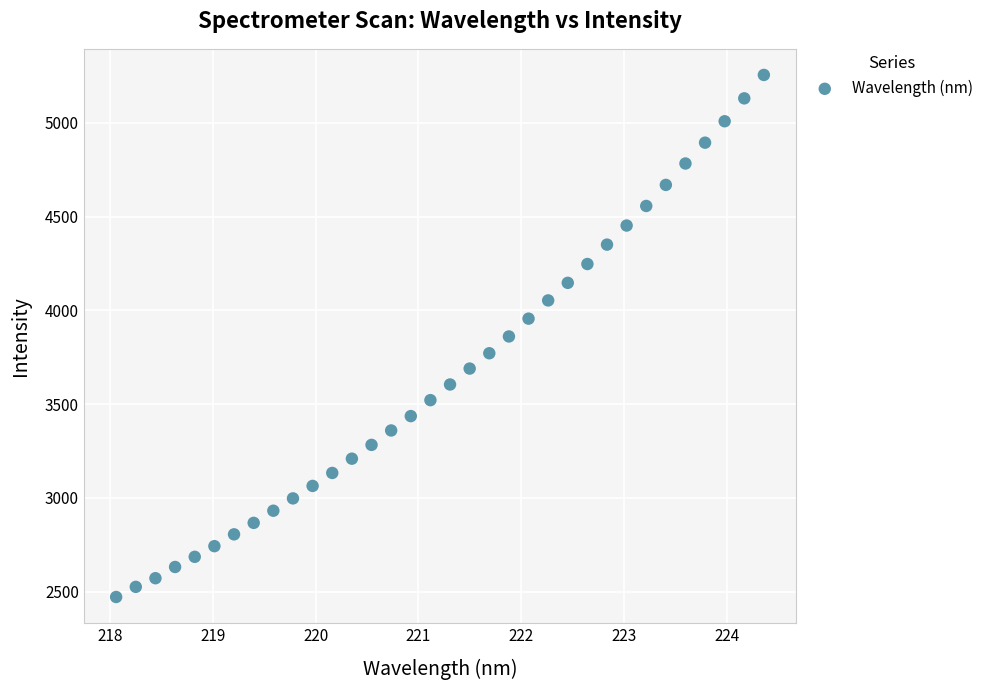

What is the range of Y values (max minus min)?

2784.7